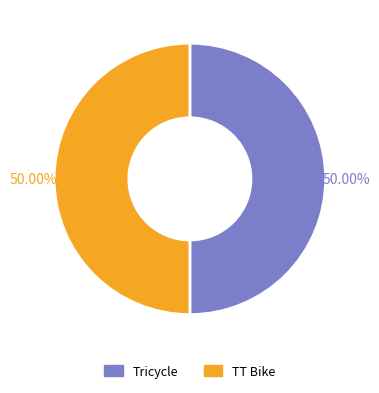

The Tricycle slice represents 1% of the pie. True or false?

False